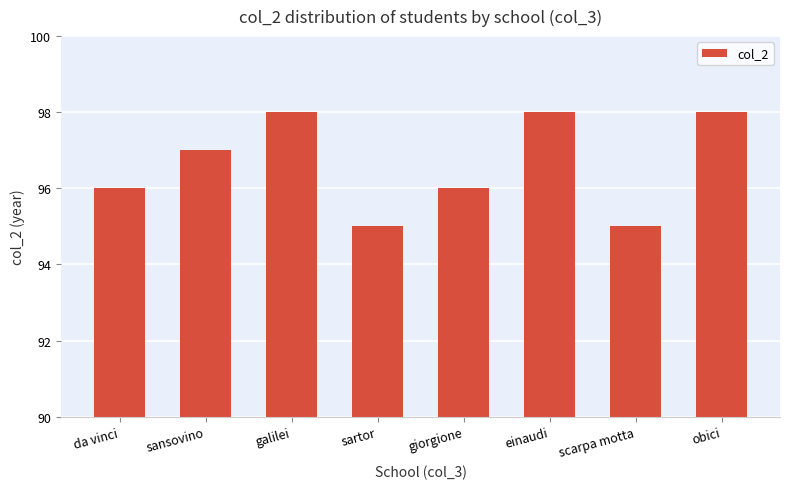

The value at scarpa motta is 38. True or false?

False